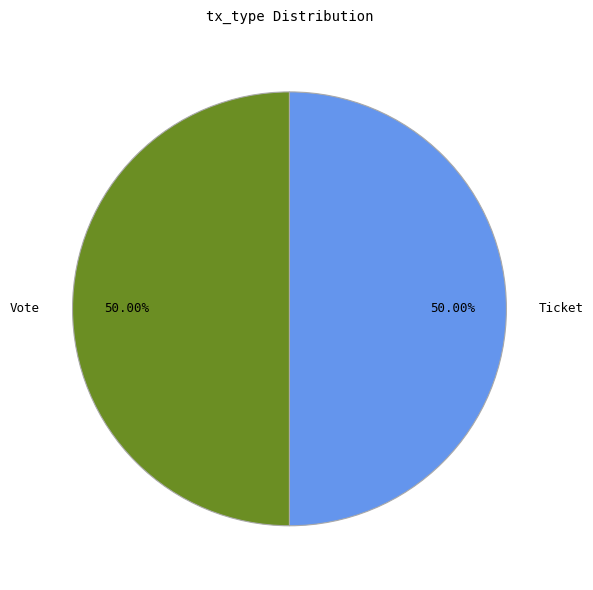

Combined, do Vote and Ticket account for over 50%?

Yes